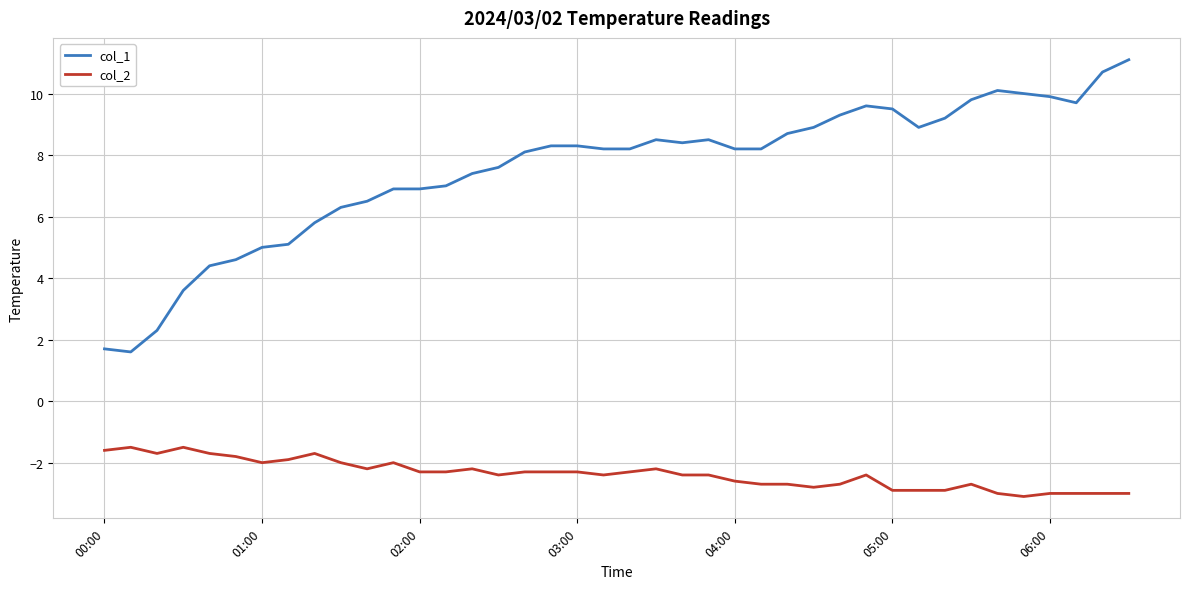

True or false: col_2 and col_1 intersect in this chart.

False